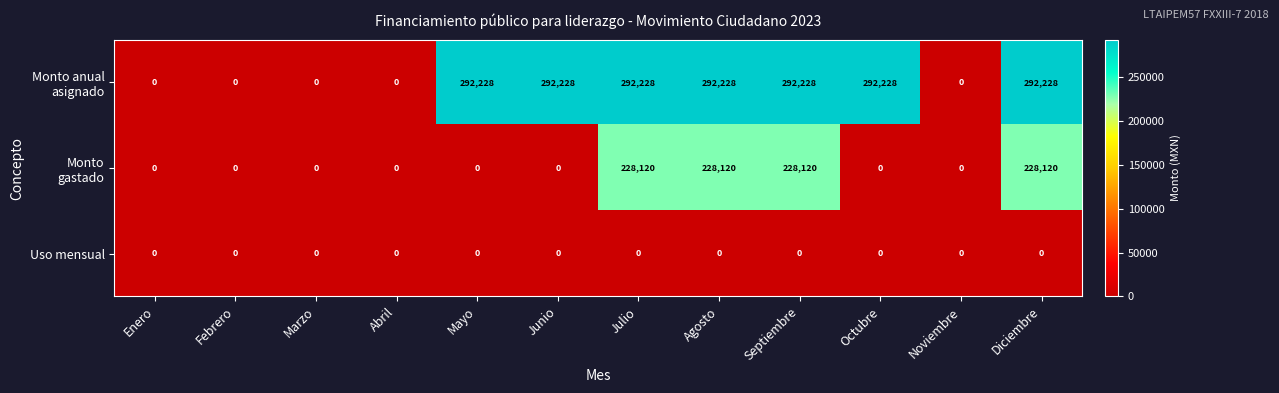

The Uso mensual series shows 0 at Enero. True or false?

True